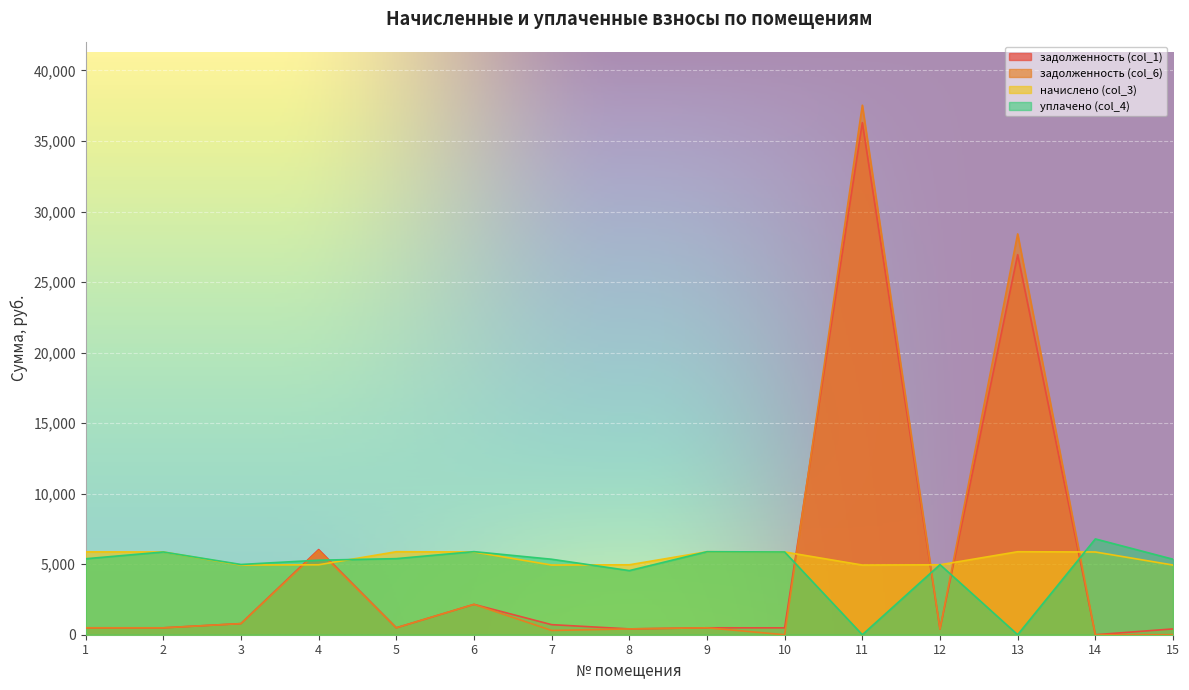

What is the difference between the уплачено (col_4) values at 2 and 7?

514.0